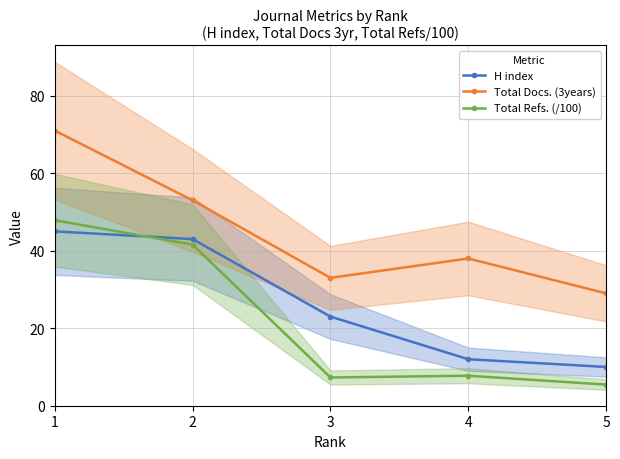

What are all the series names shown in the legend?

H index, Total Docs. (3years), Total Refs. (/100)